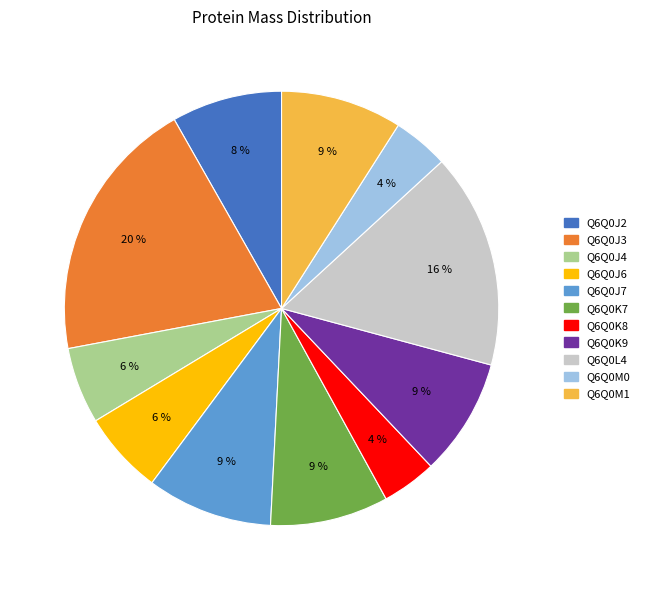

Between Q6Q0K9 and Q6Q0K8, which is larger?

Q6Q0K9